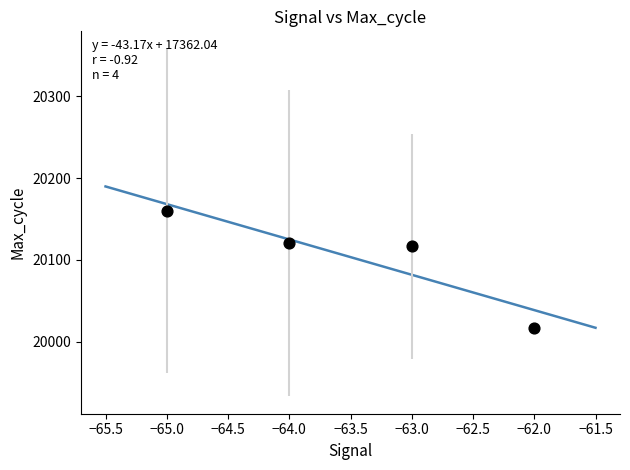

What is the average Y value?

20103.4